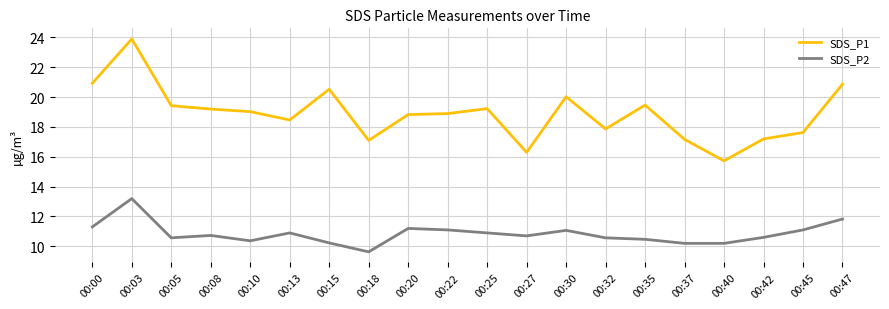

At which label does SDS_P2 reach its peak?

00:03